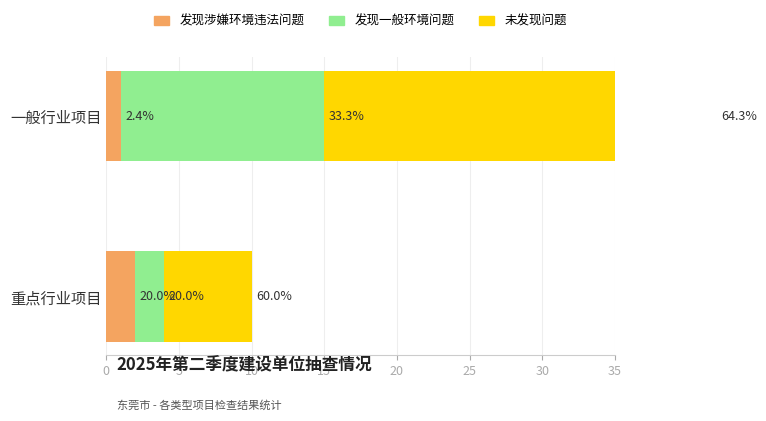

What is the value of the 发现一般环境问题 bar at the 2nd from the left?

14